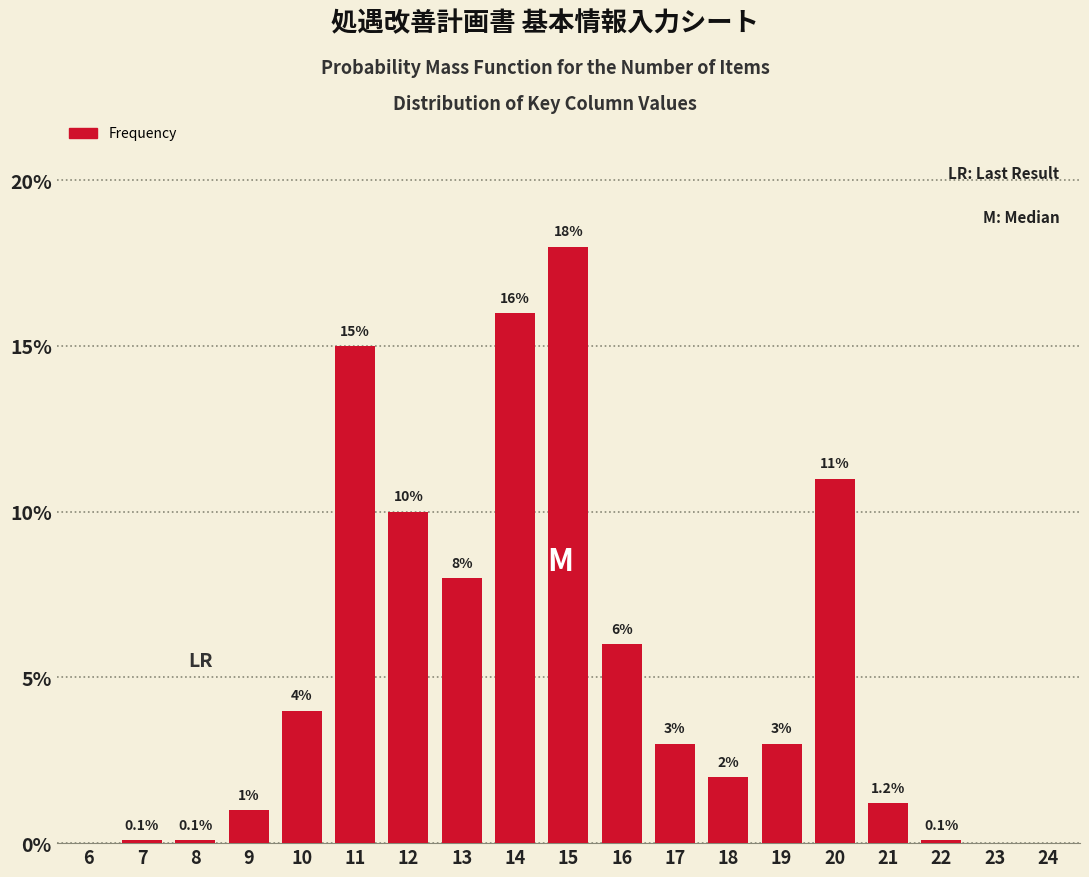

Reading left to right, extract all data points from this chart.

6=0.0	7=0.1	8=0.1	9=1.0	10=4.0	11=15.0	12=10.0	13=8.0	14=16.0	15=18.0	16=6.0	17=3.0	18=2.0	19=3.0	20=11.0	21=1.2	22=0.1	23=0.0	24=0.0